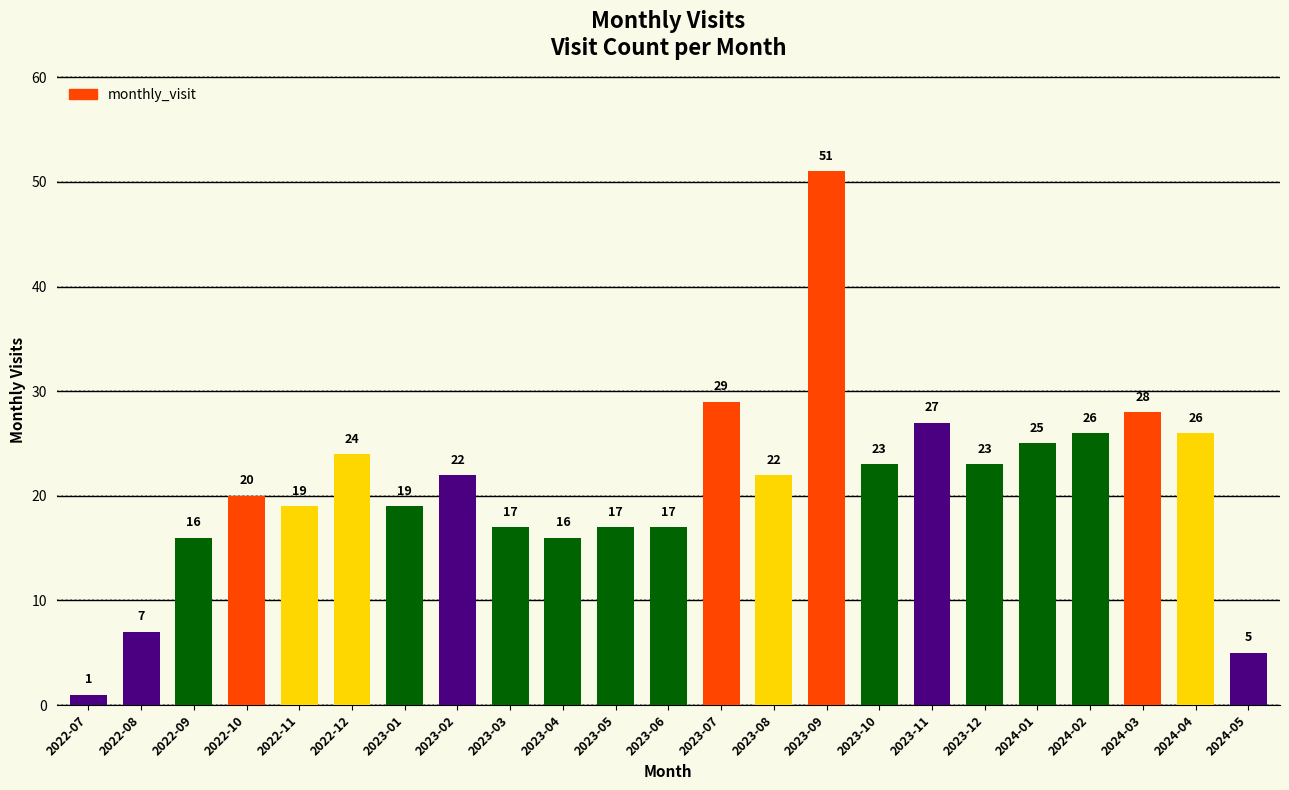

What value does the data have at 2022-11, to the nearest 10?

20